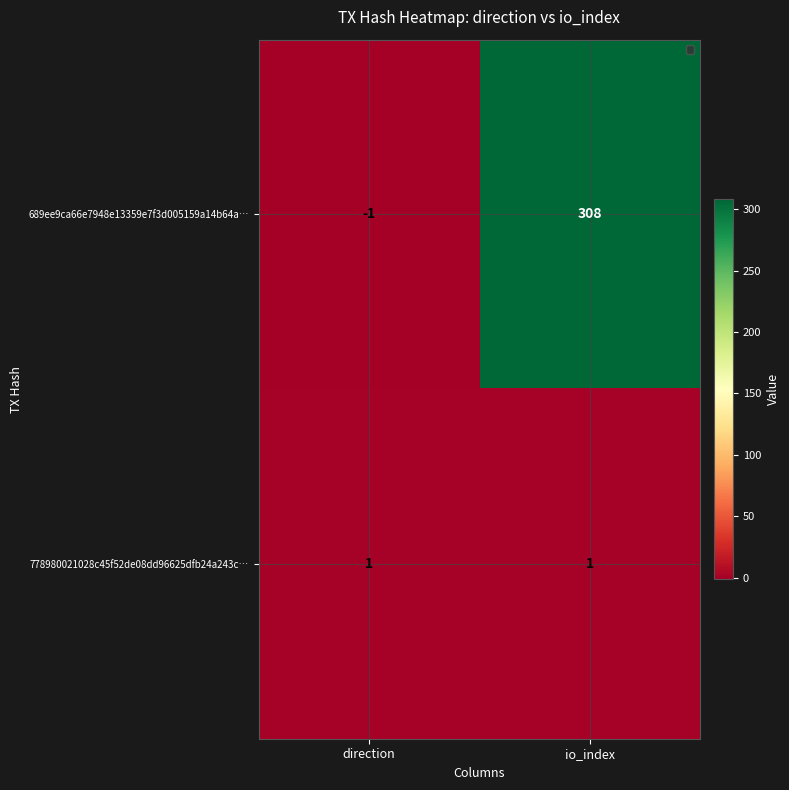

List the series in order of their peak value, lowest first.

778980021028c45f52de08dd96625dfb24a243c…, 689ee9ca66e7948e13359e7f3d005159a14b64a…